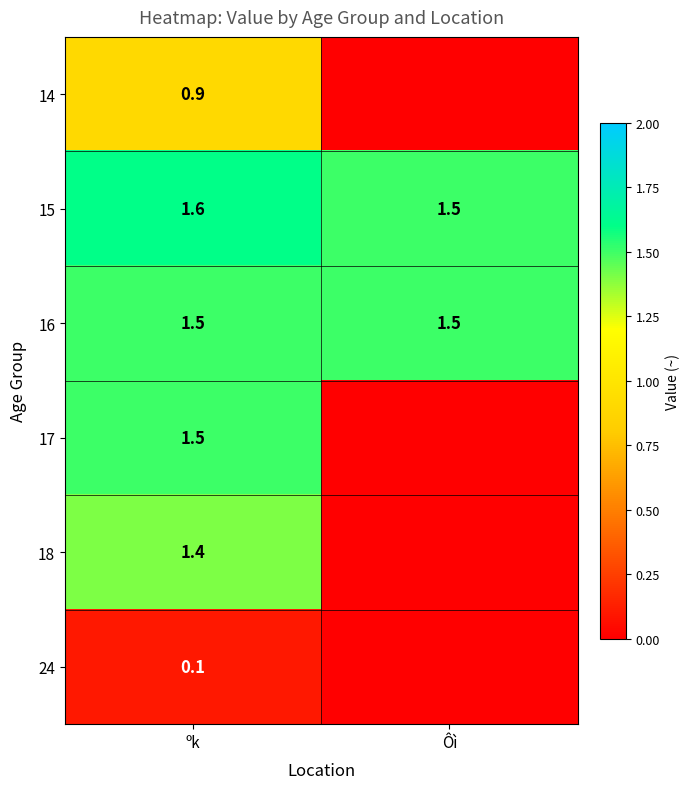

At which category is the sum across all series the highest?

ºk